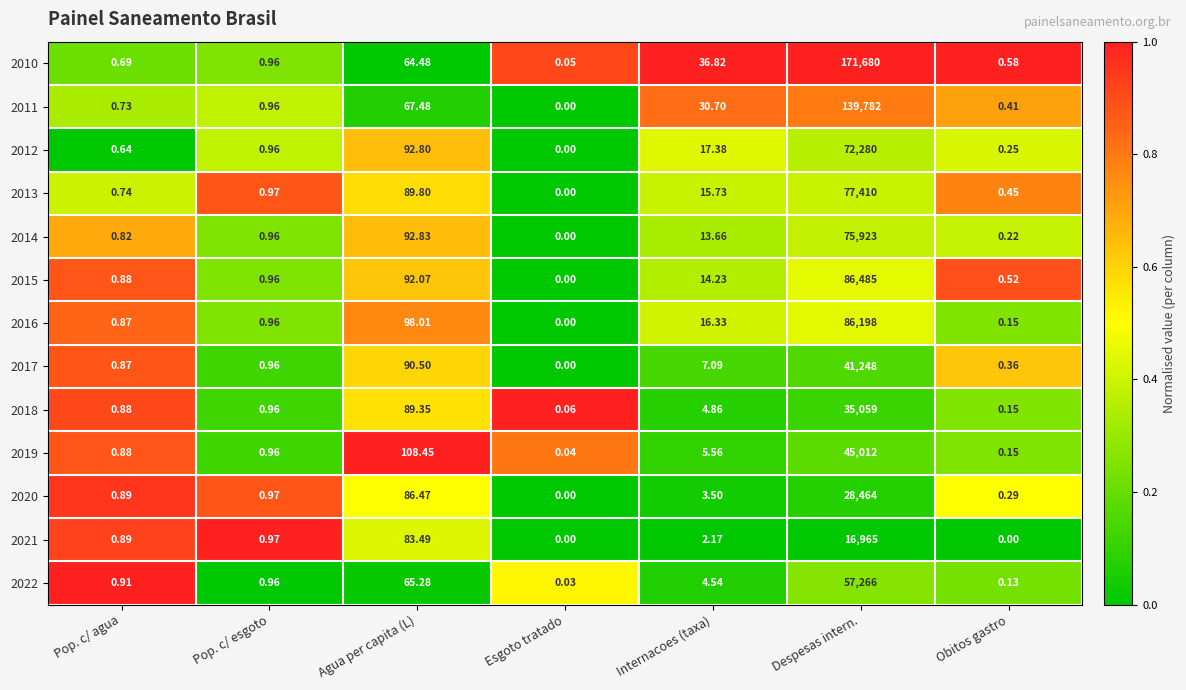

At which label does 2014 reach its minimum?

Esgoto tratado